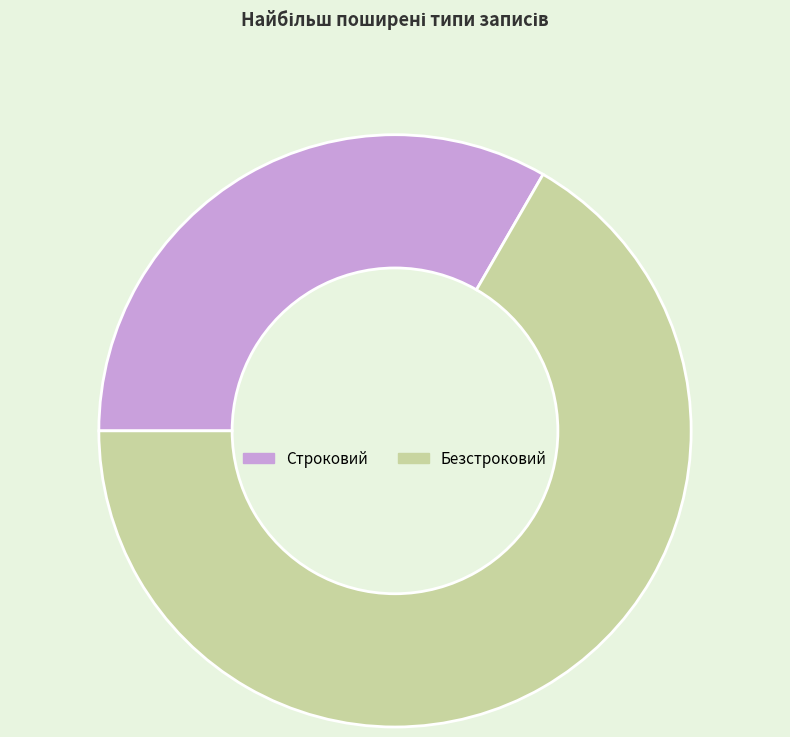

Is it true that Безстроковий is 53% of the pie?

False